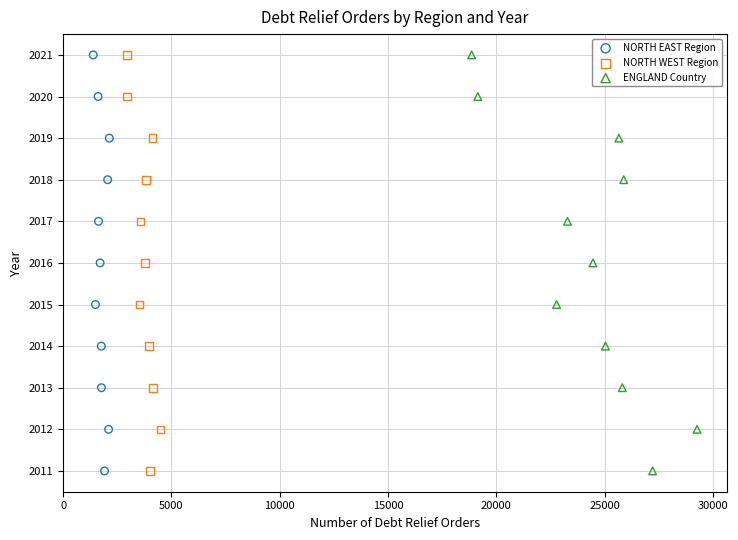

What are all the series names shown in the legend?

NORTH EAST Region, NORTH WEST Region, ENGLAND Country